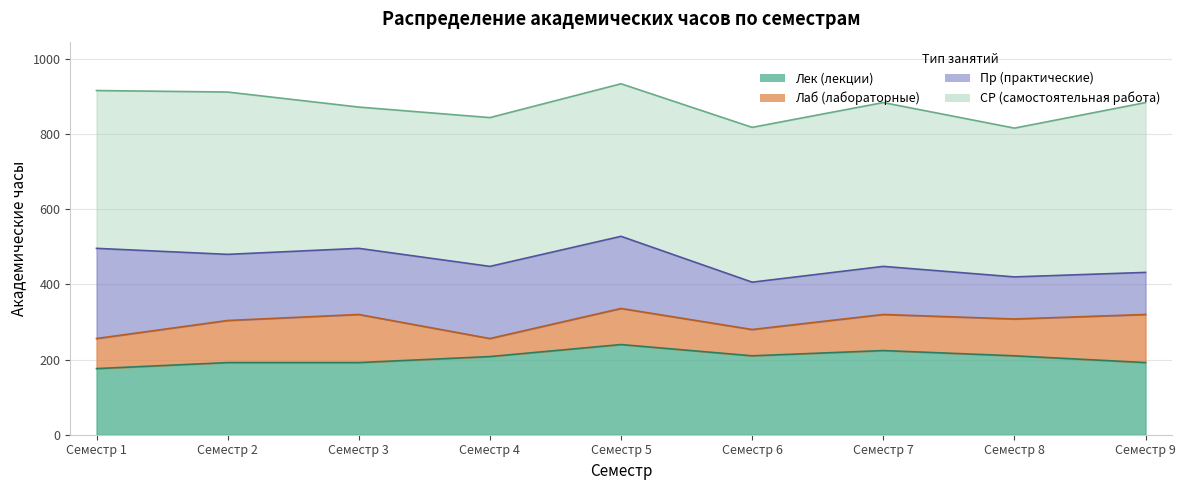

What is the difference between the second highest and second lowest values in the Лек series?

32